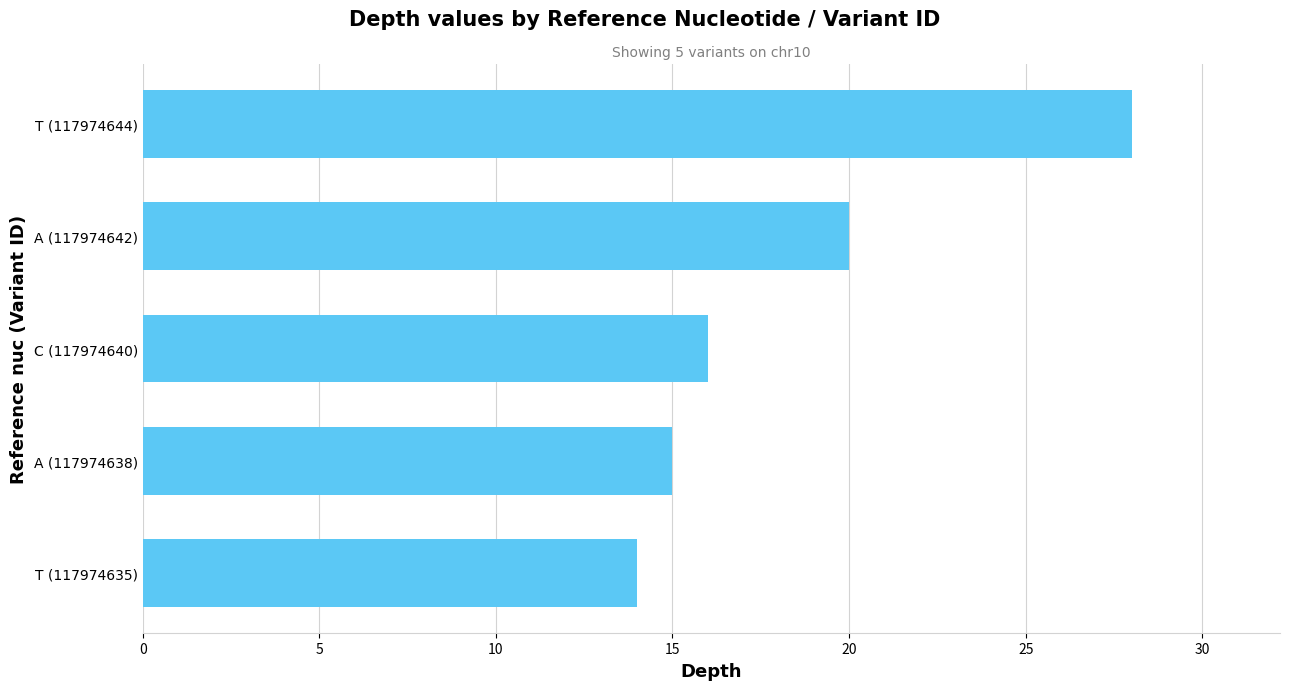

List the labels in order of value, largest first.

T (117974644), A (117974642), C (117974640), A (117974638), T (117974635)